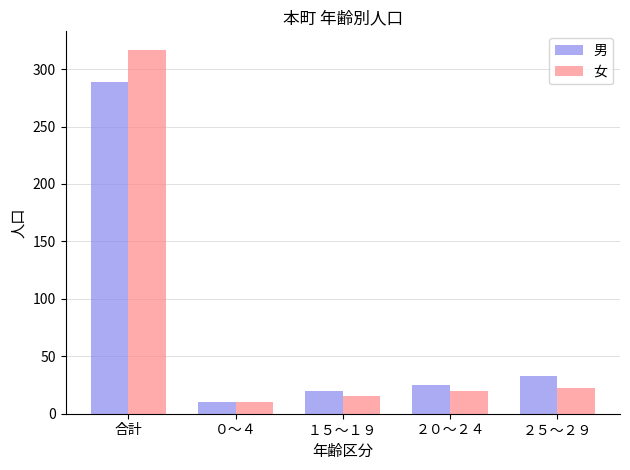

The 男 series shows 25 at ２０～２４. True or false?

True